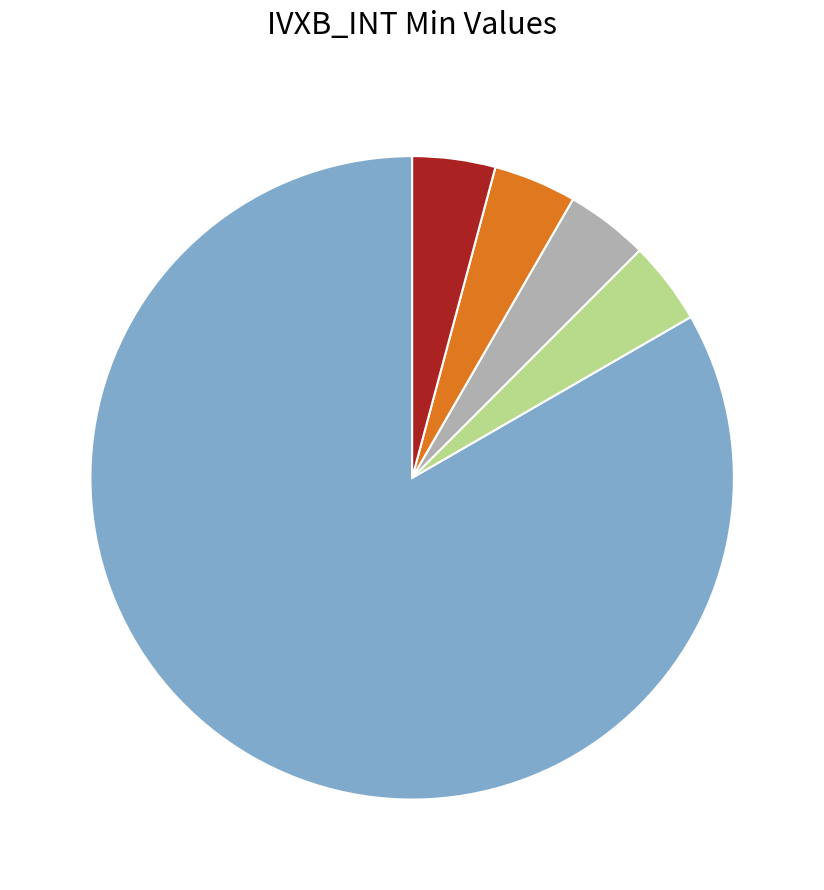

Count the number of slices in the pie.

5